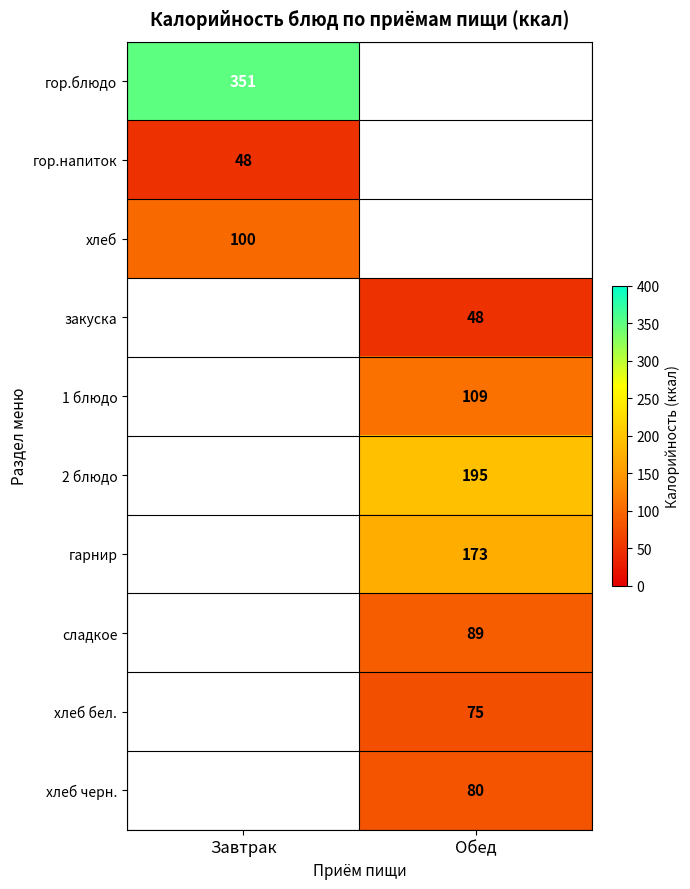

The хлеб черн. series shows 80 at Обед. True or false?

True